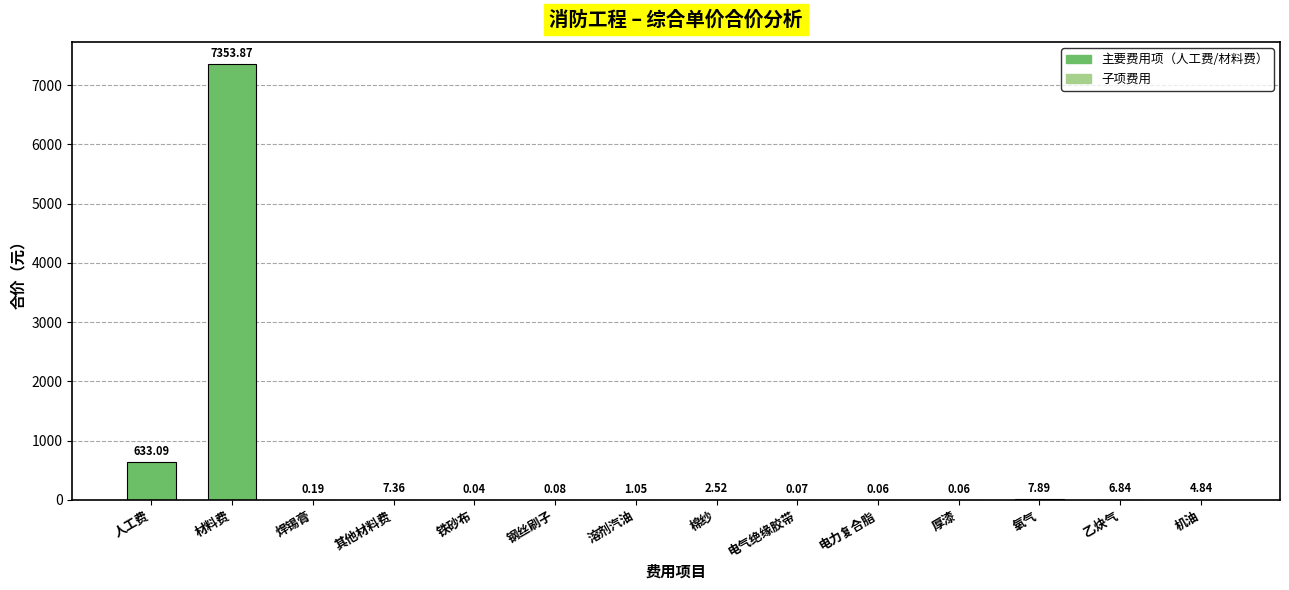

What is the sum of the values at 乙炔气 and 人工费?

639.9